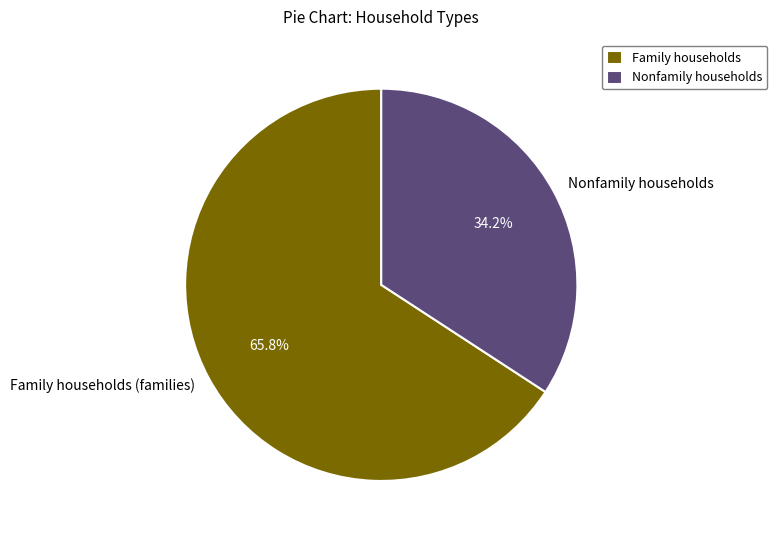

Which slice is the largest?

Family households (families)